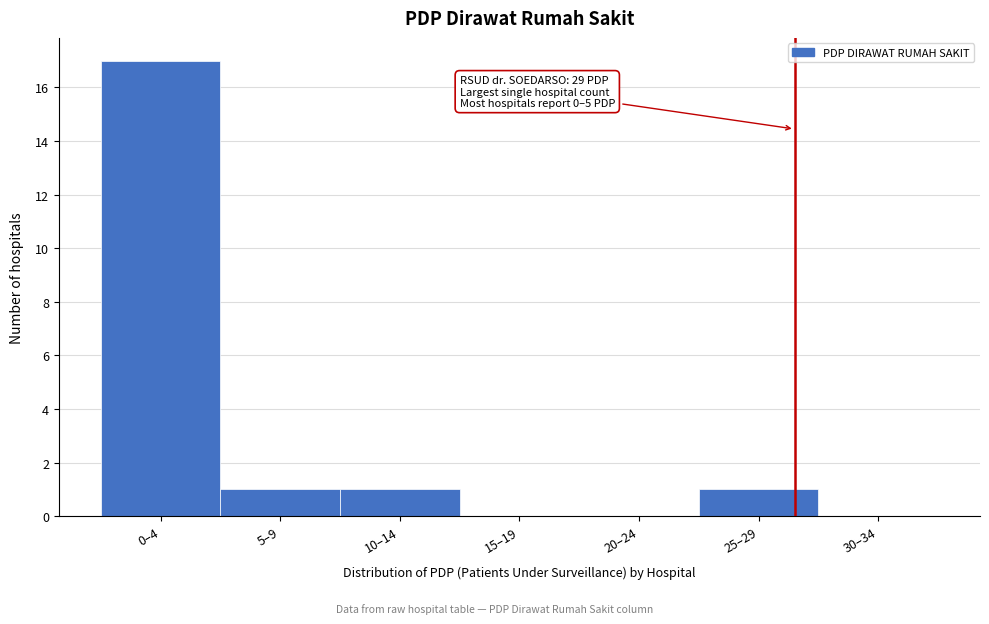

Reading left to right, what are all the values shown in this chart?

0–4=17	5–9=1	10–14=1	15–19=0	20–24=0	25–29=1	30–34=0